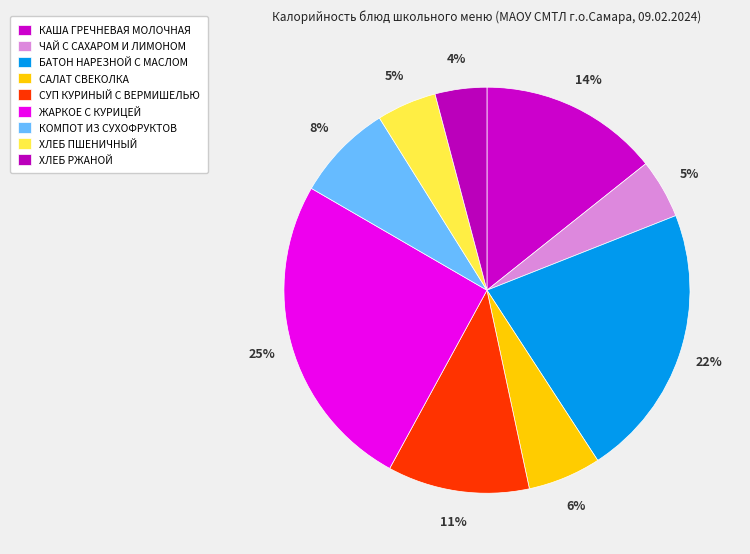

Count the number of slices in the pie.

9